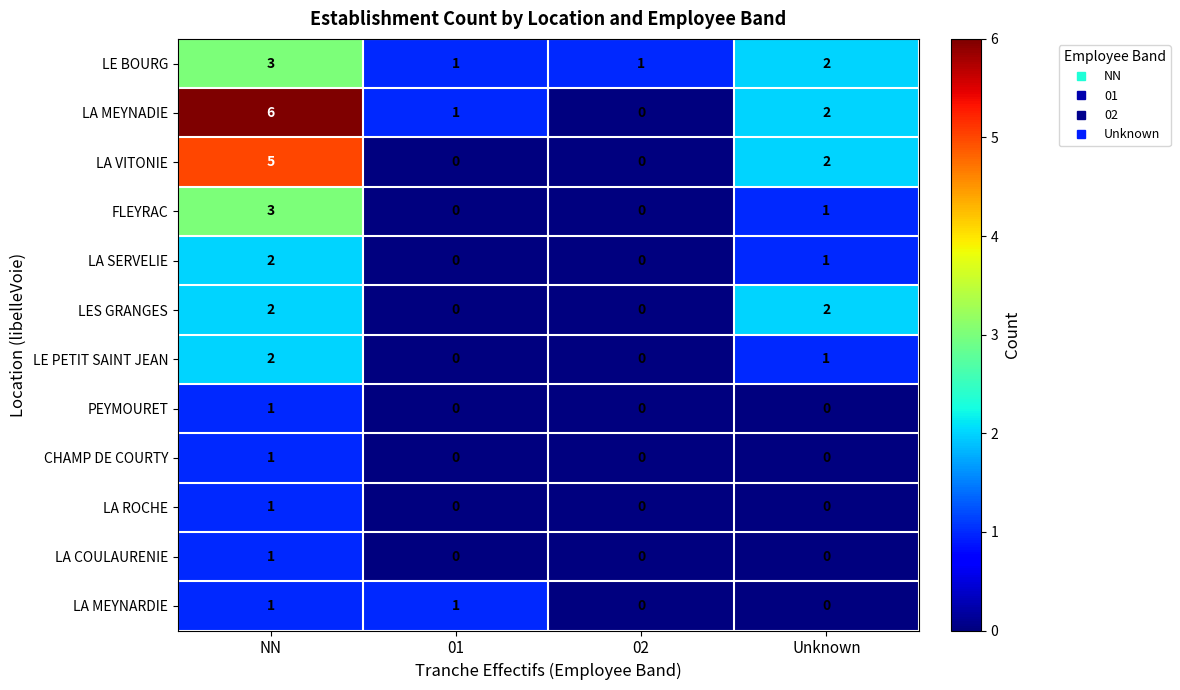

Count the LE PETIT SAINT JEAN values in the range 0 to 2.

4